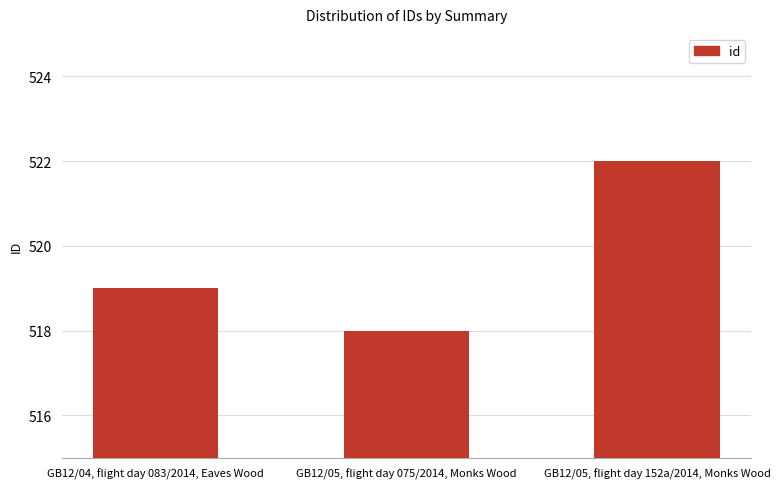

Rank the categories by value from highest to lowest.

GB12/05, flight day 152a/2014, Monks Wood, GB12/04, flight day 083/2014, Eaves Wood, GB12/05, flight day 075/2014, Monks Wood